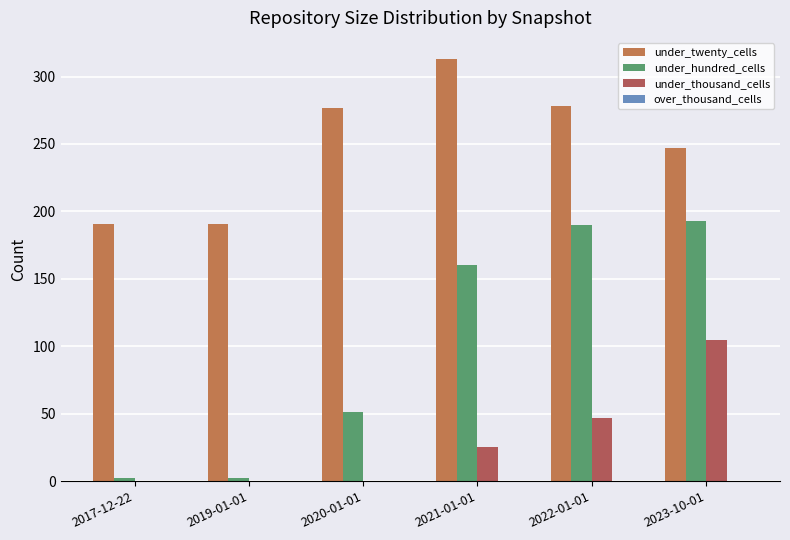

At which category does the chart reach its minimum across all series?

2017-12-22